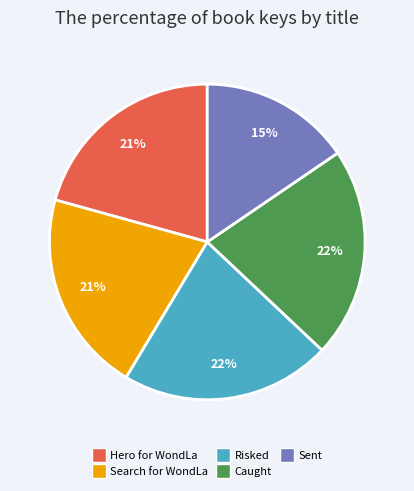

Which category has the smallest portion of the pie?

Sent